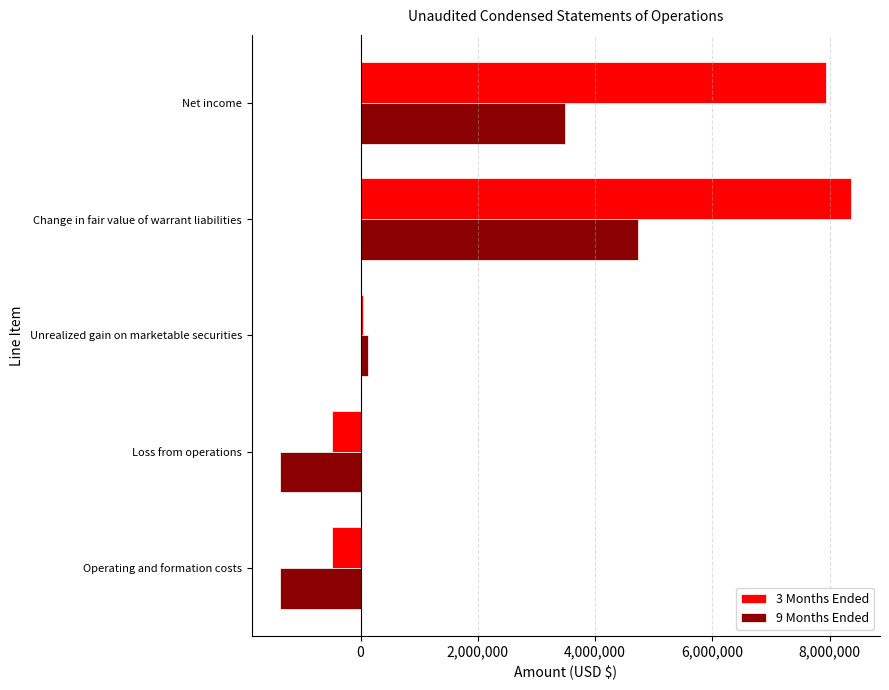

Rank the series by their average value, from highest to lowest.

3 Months Ended, 9 Months Ended